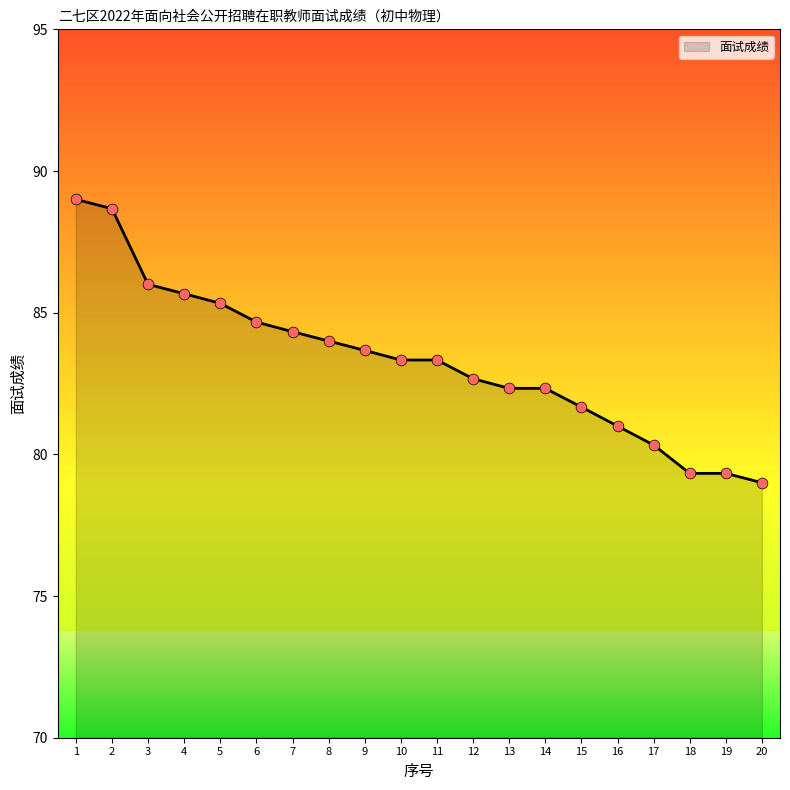

Between 20 and 11, which is larger?

11